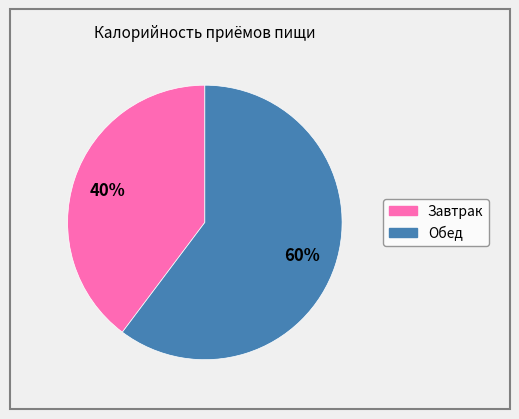

True or false: Завтрак accounts for 54% of the total.

False